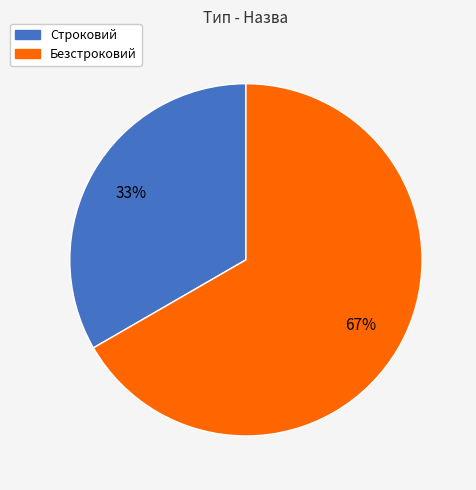

To the nearest percent, what is the average slice percentage?

50%